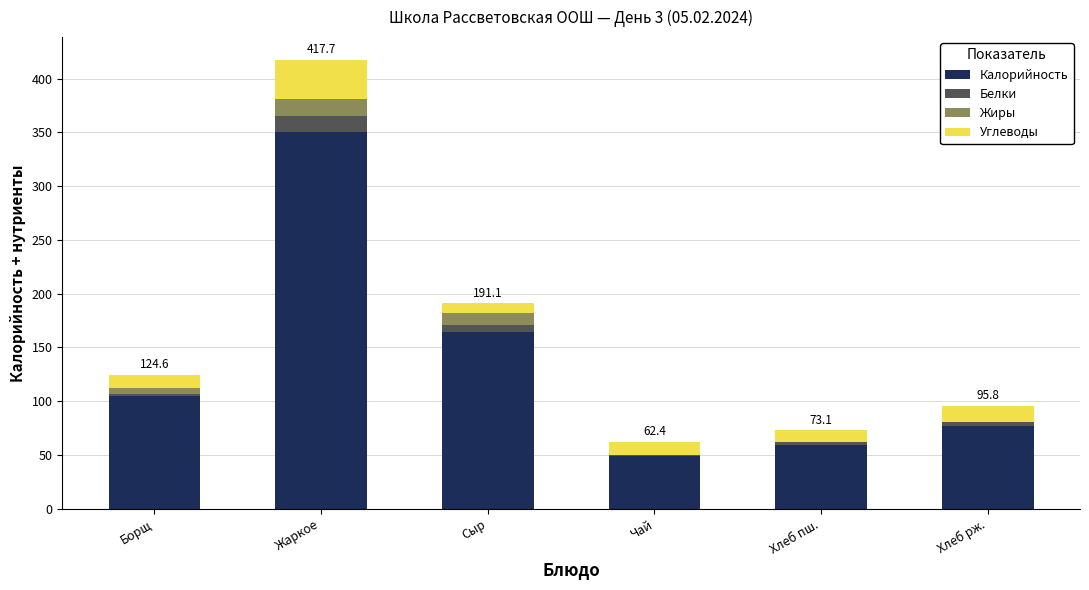

What is the sum of all Калорийность values?

804.4